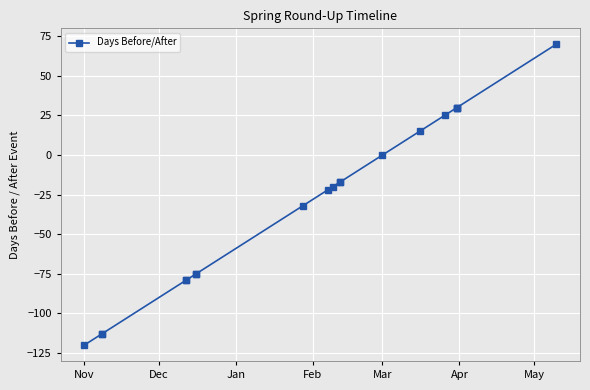

What is the difference between the maximum and minimum values?

190